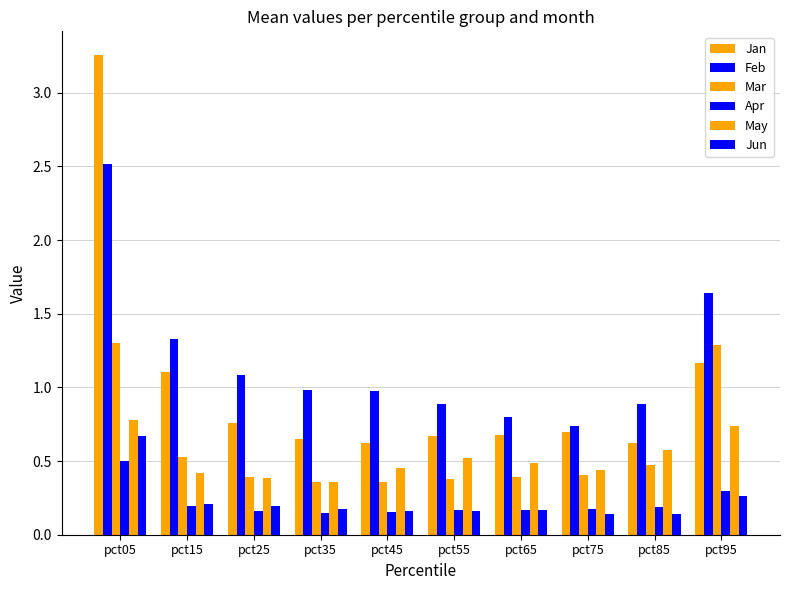

What is the minimum value for Jan?

0.6